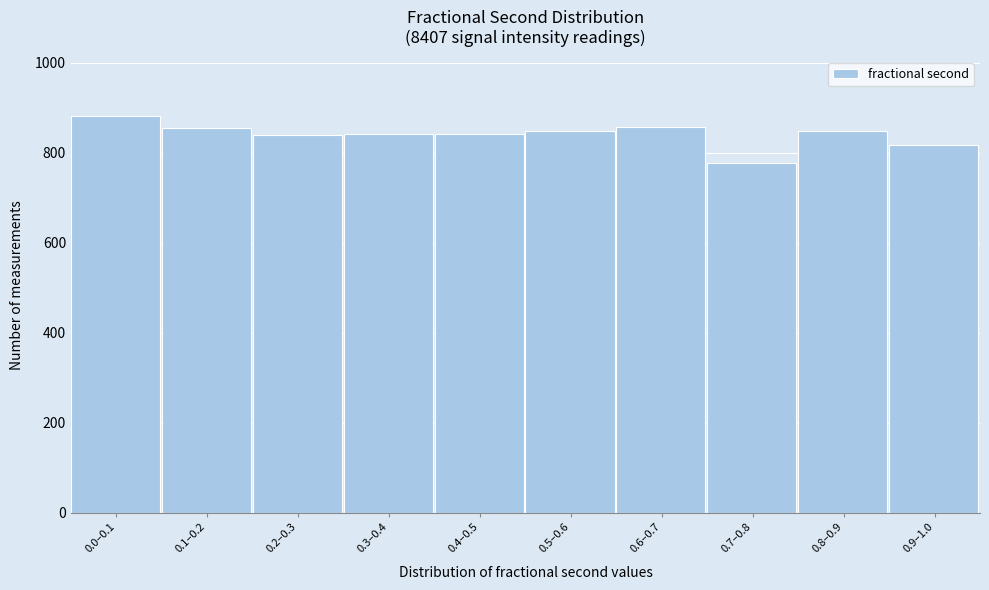

Which category has the lowest value across all series?

0.7–0.8